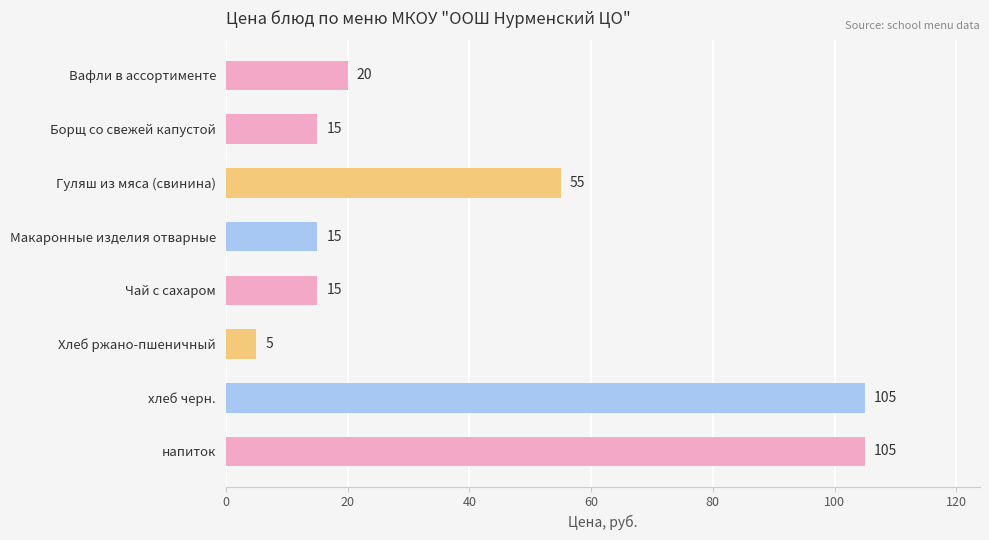

Read the value at Макаронные изделия отварные, to the nearest 10.

20